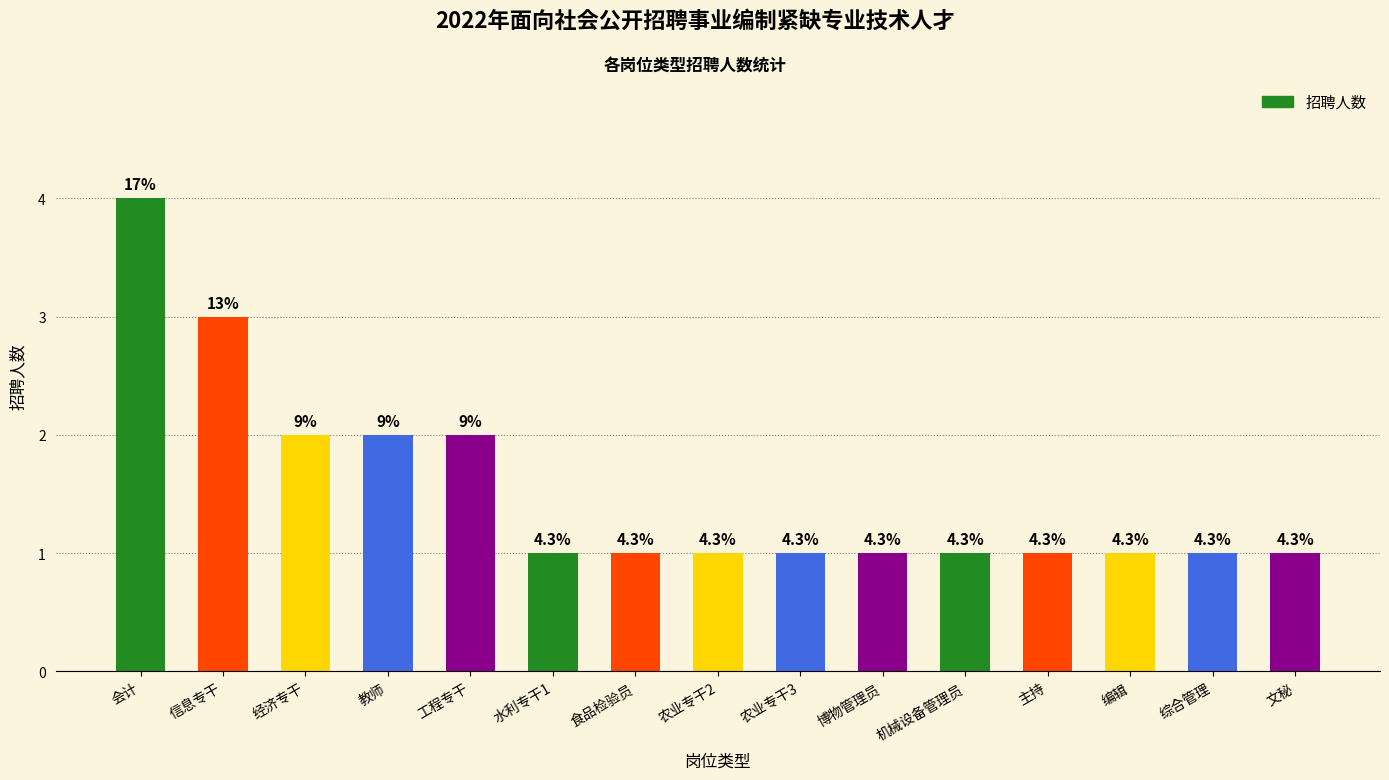

How many bars are there in total?

15